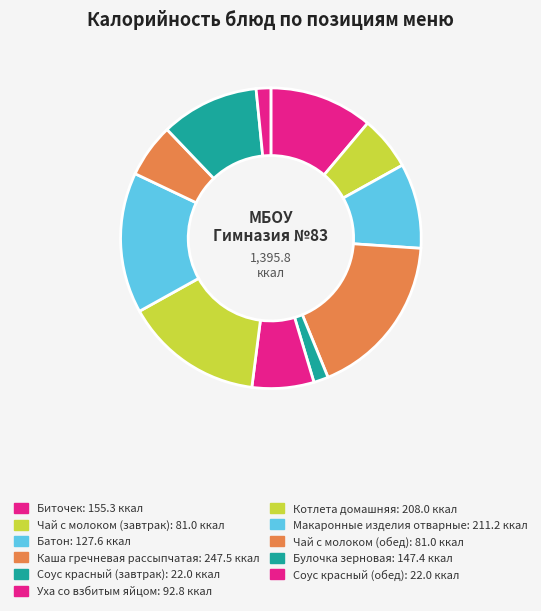

True or false: Соус красный (завтрак) accounts for 2% of the total.

True